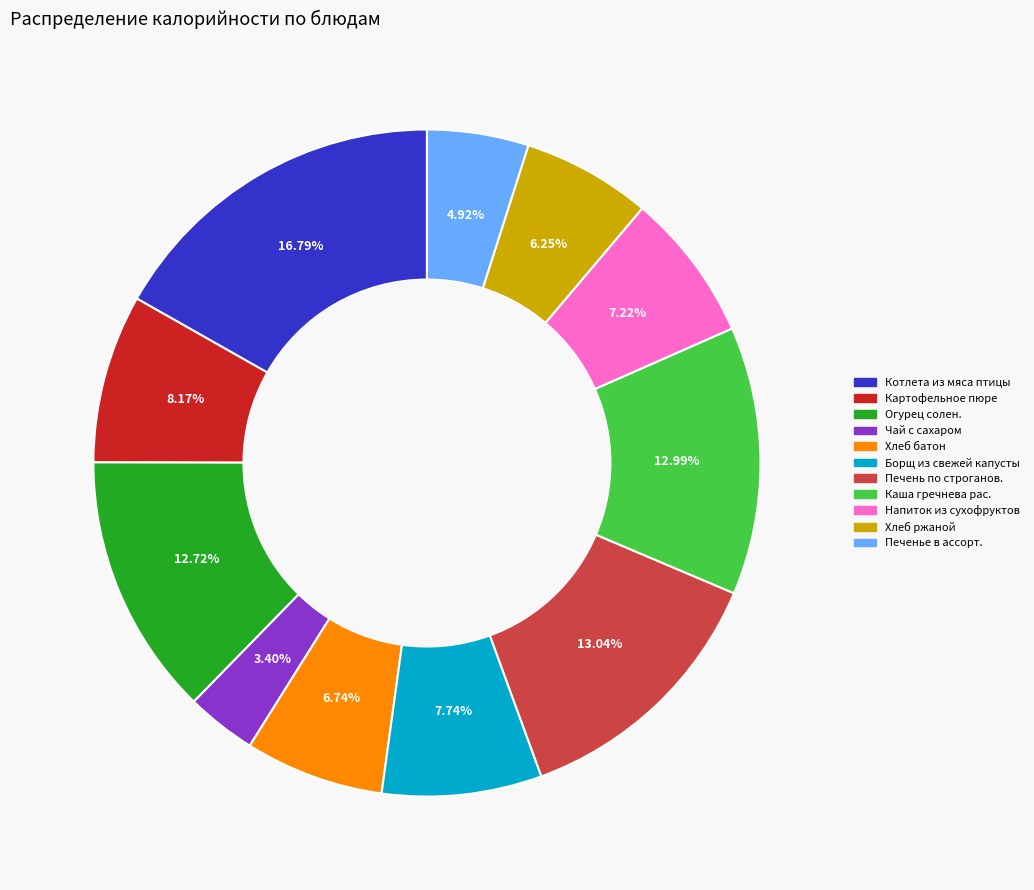

Which category has the smallest portion of the pie?

Чай с сахаром